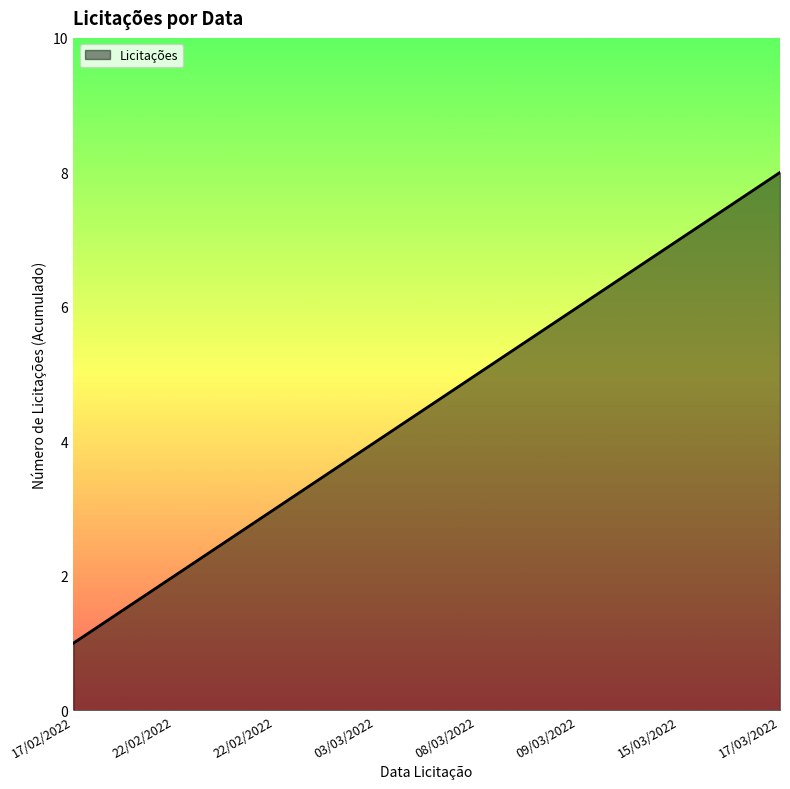

How many lines are shown in the chart?

1